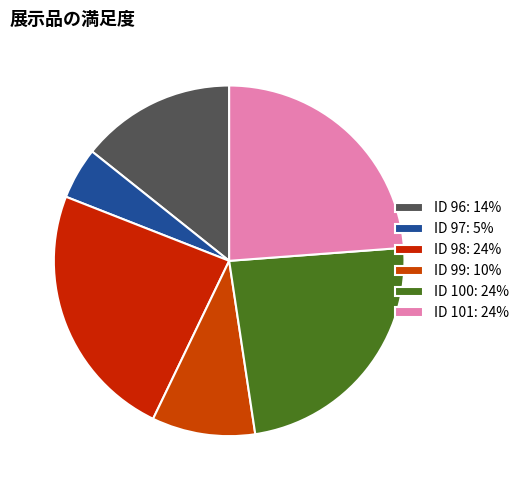

Count the number of slices in the pie.

6